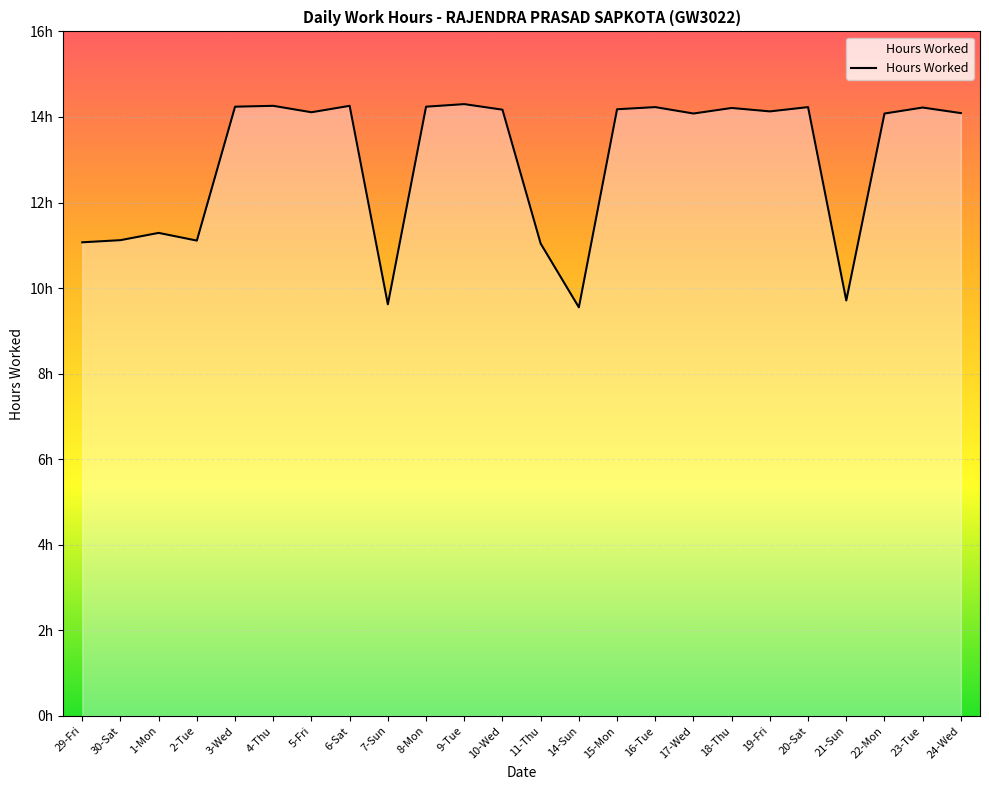

Is this an area chart (filled region under the line)?

Yes